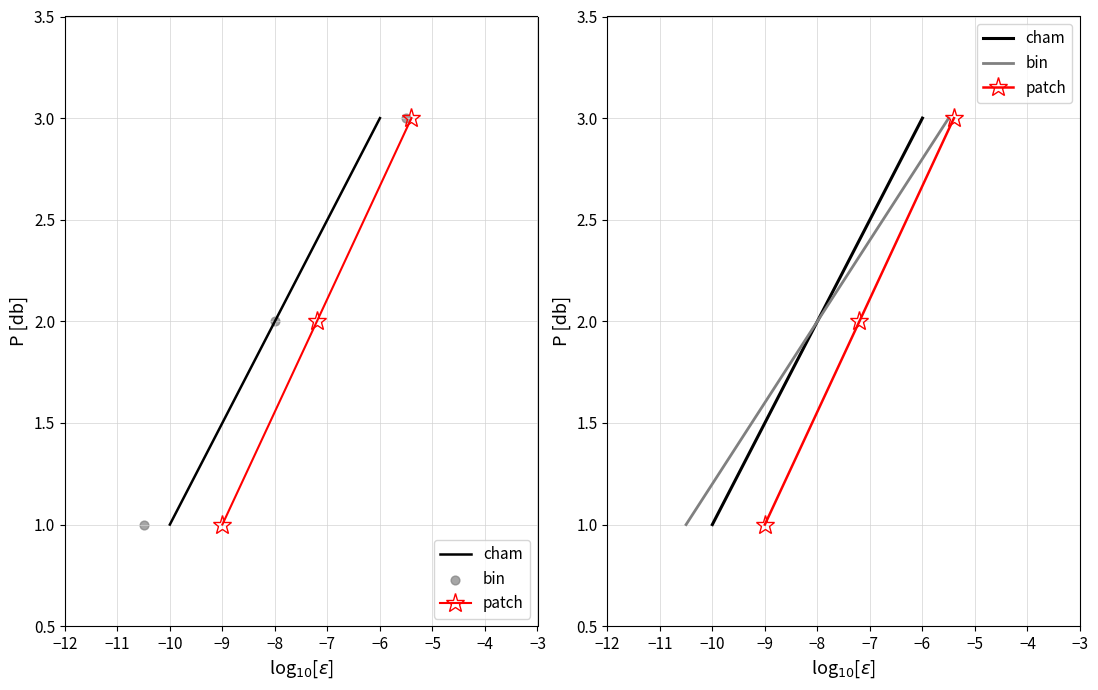

What are all the series names shown in the legend?

cham, patch, bin